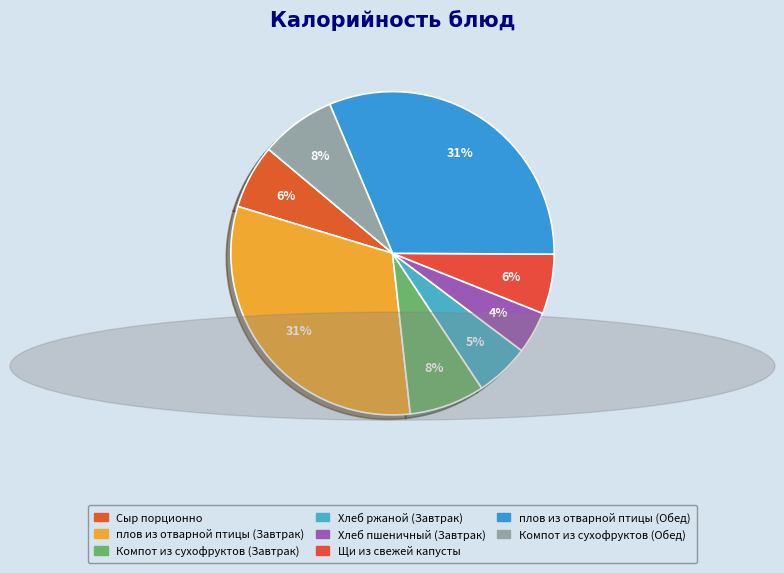

Approximately how many times larger is the value at Сыр порционно compared to Щи из свежей капусты?

1.1